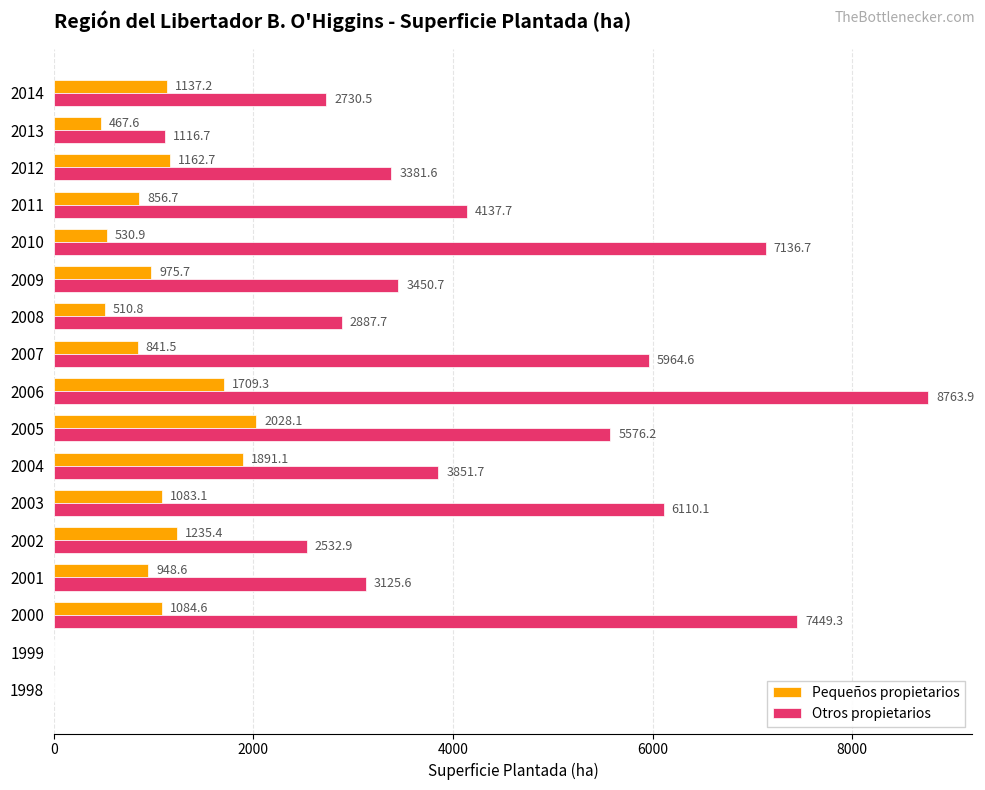

Count the number of data series in this chart.

2